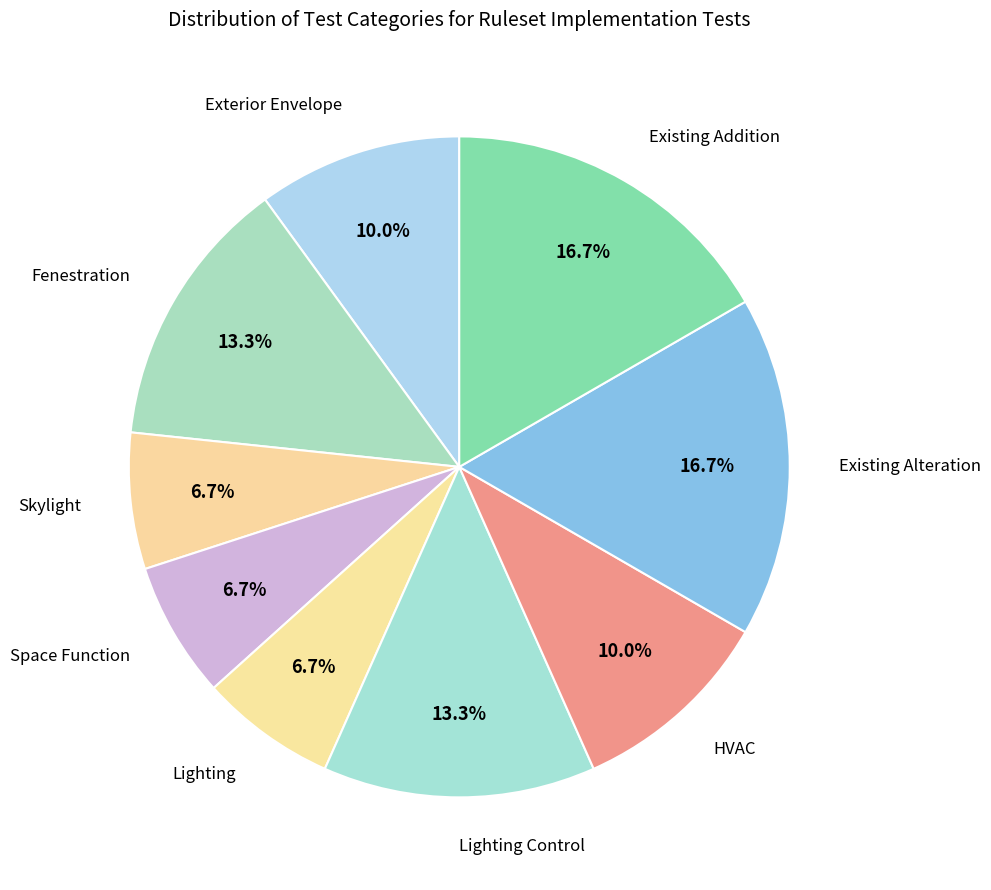

To the nearest percent, what percentage of the pie is Skylight?

7%